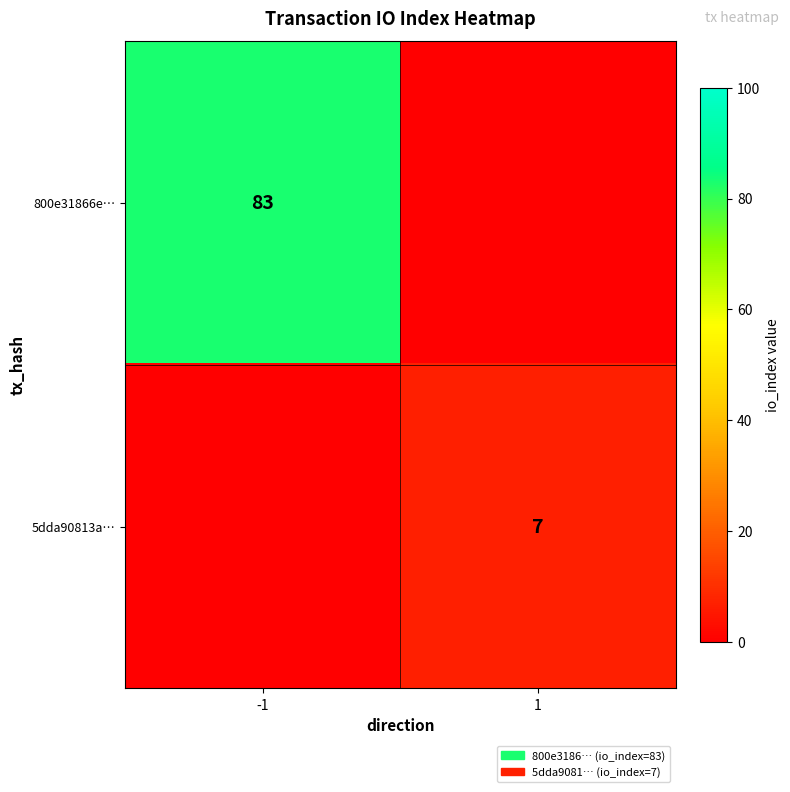

True or false: 800e31866e… has a value of 83 at -1.

True